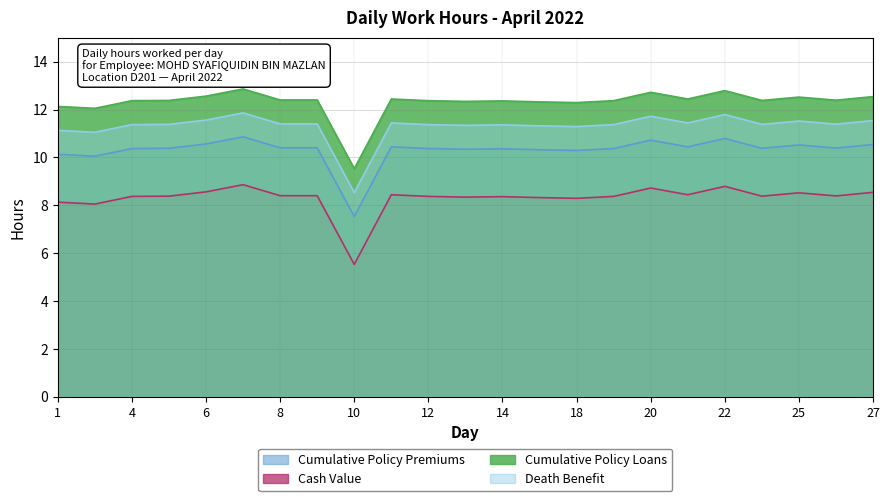

What is the sum of all Cumulative Policy Loans values?

282.9